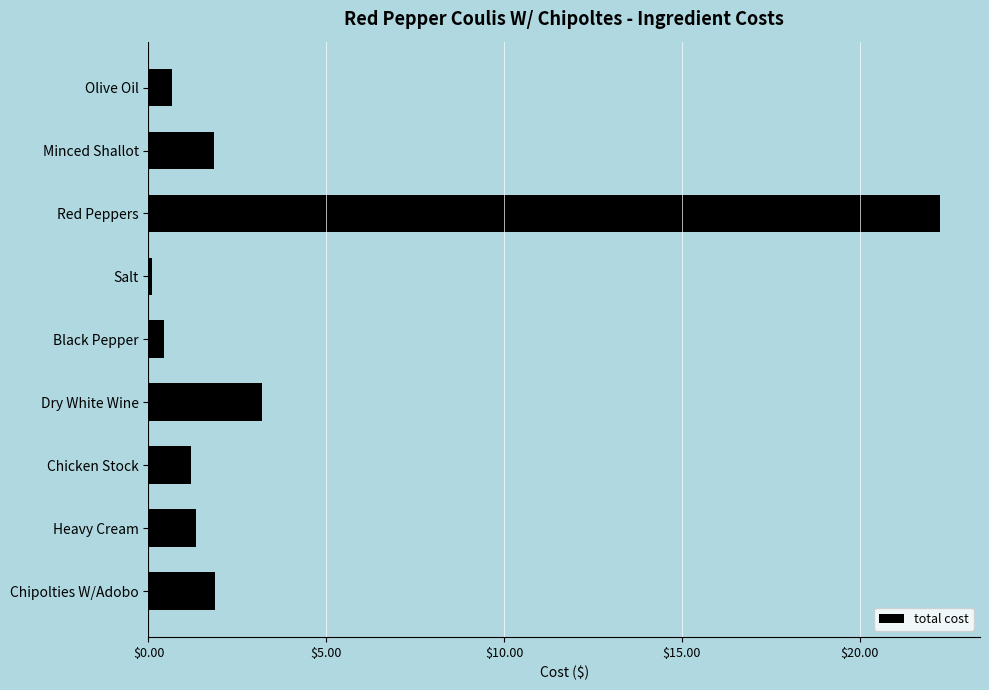

Which label corresponds to the largest value in the chart?

Red Peppers